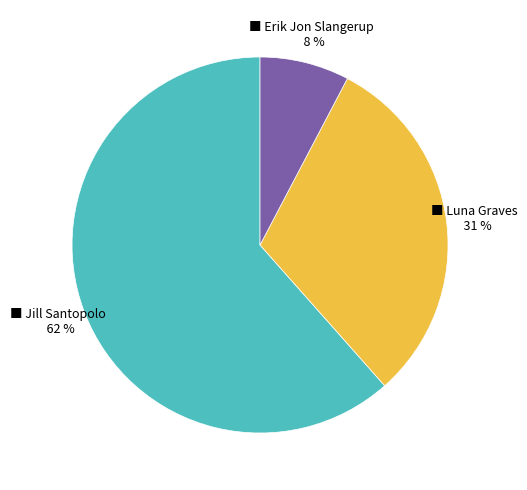

To the nearest percent, what is the average slice percentage?

33%